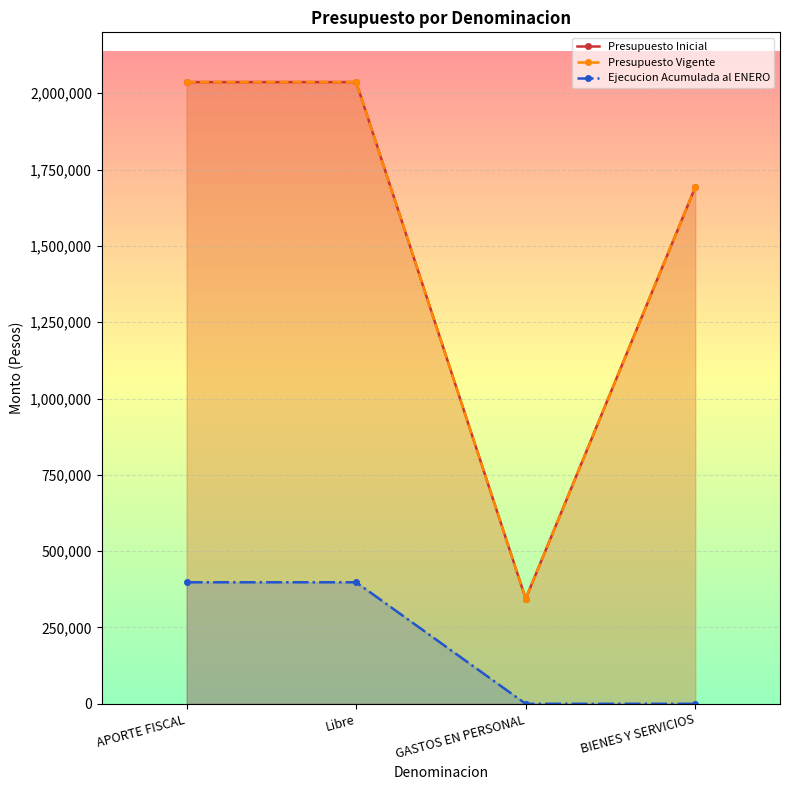

What is the maximum value shown in the chart?

2036429